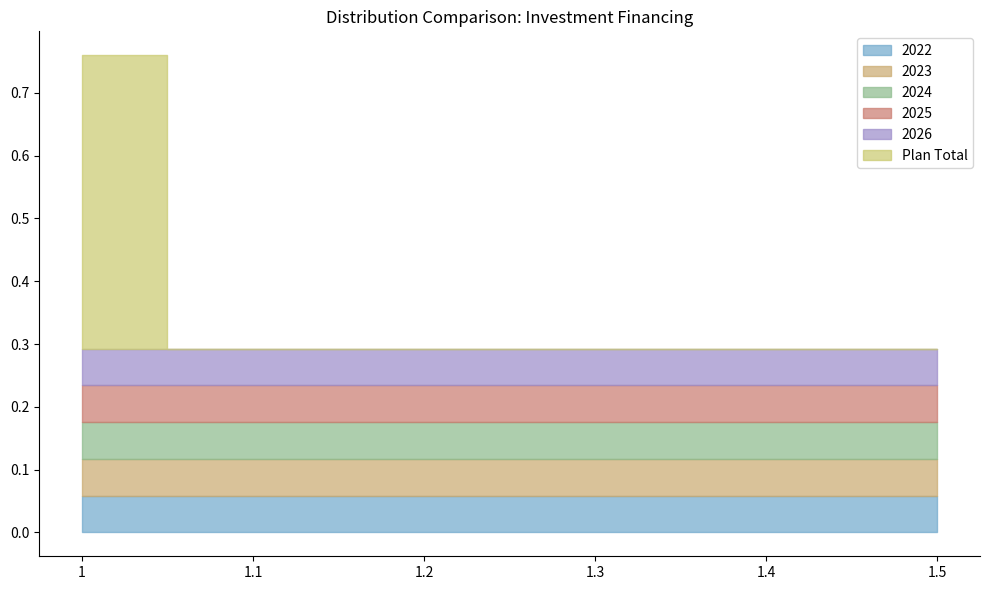

Does the chart have visible grid lines?

No